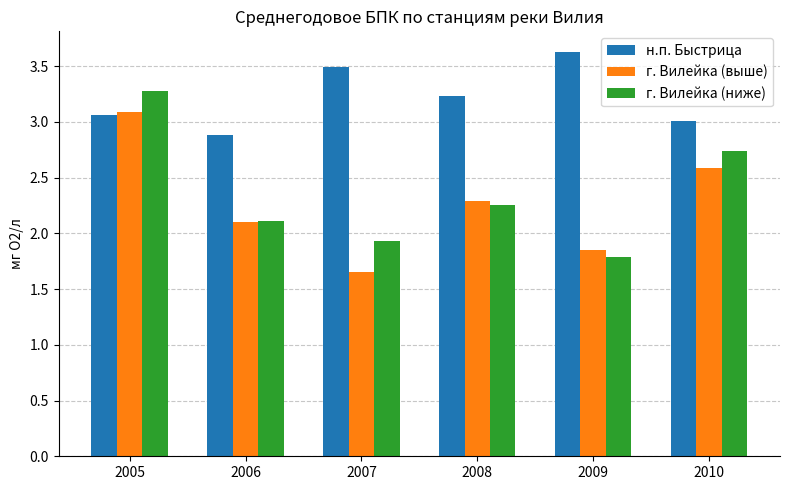

What is the difference between the maximum and minimum values in the г. Вилейка (выше) series?

1.4